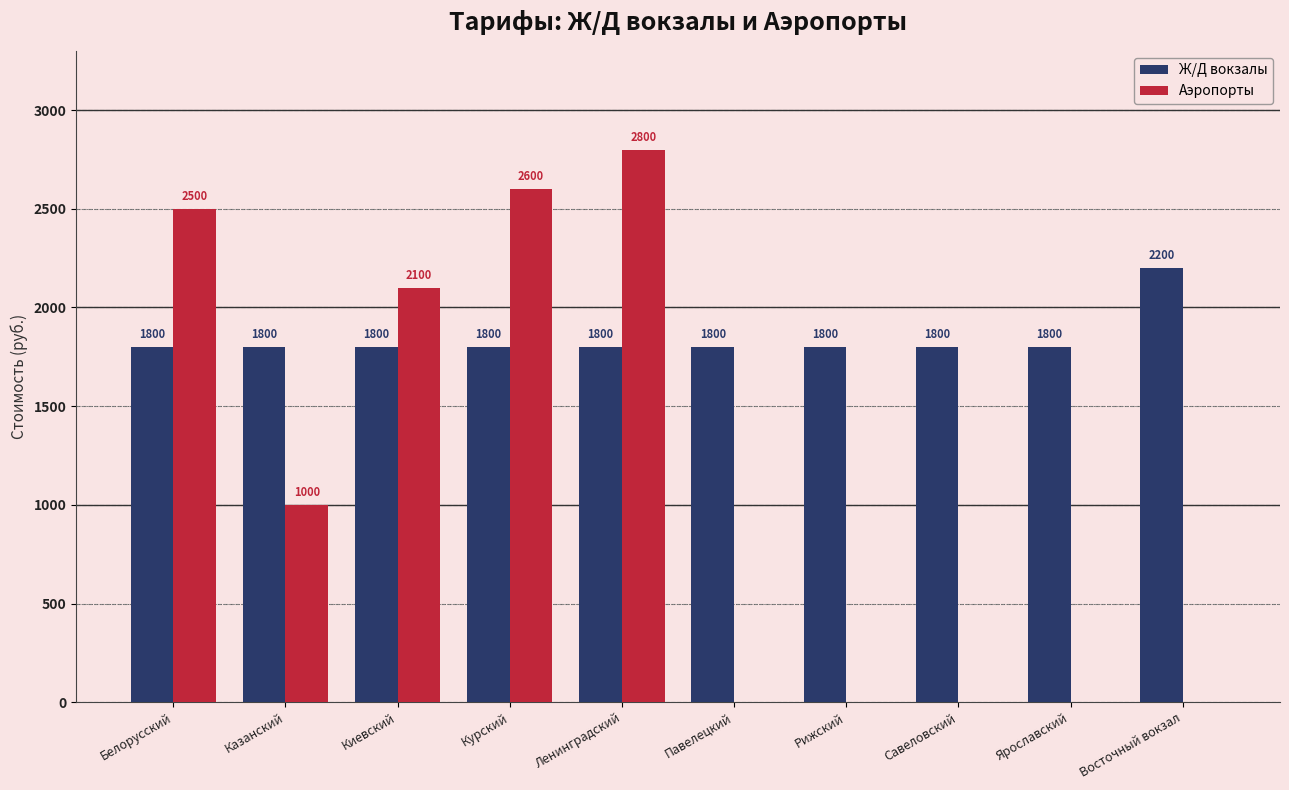

What is the sum of the Аэропорты values at Ленинградский and Киевский?

4900